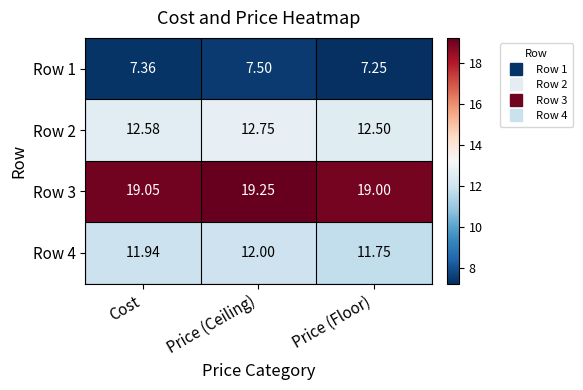

Which series has the largest total across all categories?

Row 3